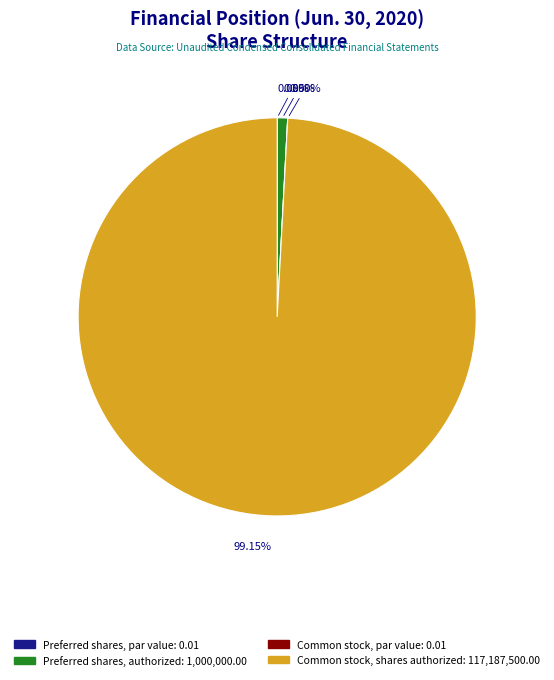

What percentage do Common stock, shares authorized and Preferred shares, par value together represent?

99.2%